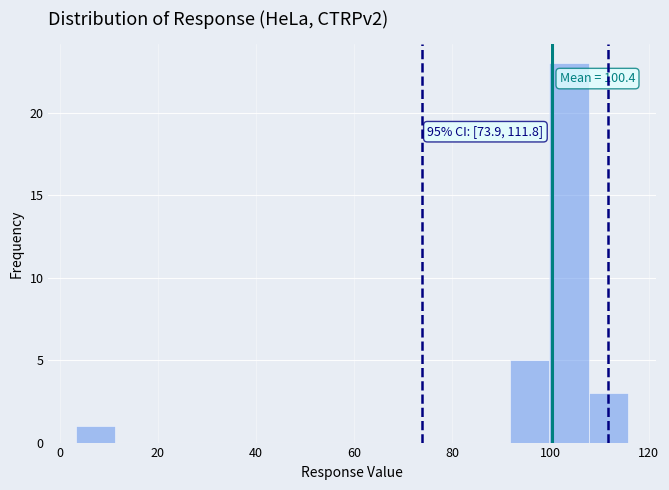

Which range on the x-axis has the tallest bar?

100 to 108